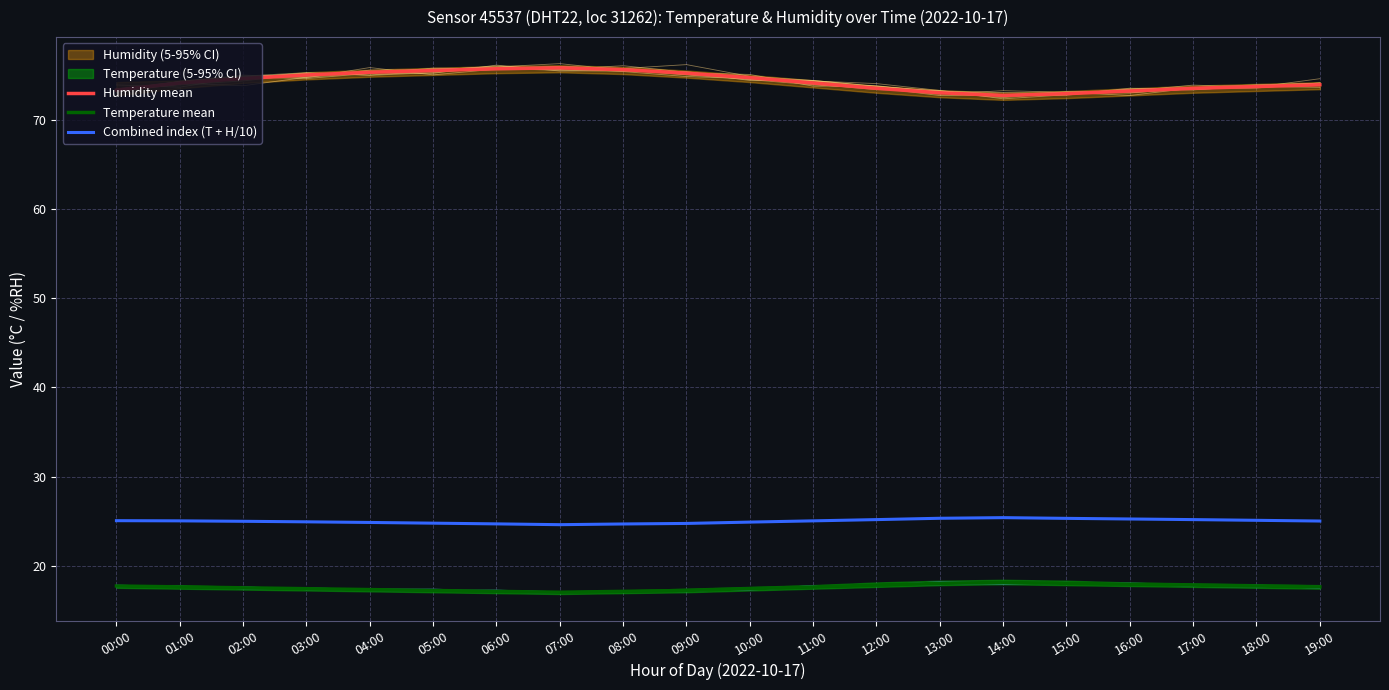

Reading left to right, what are all the values shown in this chart?

Humidity mean: 00:00=73.4	01:00=74.2	02:00=74.7	03:00=75.1	04:00=75.4	05:00=75.6	06:00=75.8	07:00=75.9	08:00=75.7	09:00=75.3	10:00=74.8	11:00=74.2	12:00=73.6	13:00=73.1	14:00=72.8	15:00=73.0	16:00=73.3	17:00=73.6	18:00=73.8	19:00=74.0
Temperature mean: 00:00=17.7	01:00=17.6	02:00=17.5	03:00=17.4	04:00=17.3	05:00=17.2	06:00=17.1	07:00=17.0	08:00=17.1	09:00=17.2	10:00=17.4	11:00=17.6	12:00=17.8	13:00=18.0	14:00=18.1	15:00=18.0	16:00=17.9	17:00=17.8	18:00=17.7	19:00=17.6
Combined index (T + H/10): 00:00=25.0	01:00=25.0	02:00=25.0	03:00=24.9	04:00=24.8	05:00=24.8	06:00=24.7	07:00=24.6	08:00=24.7	09:00=24.7	10:00=24.9	11:00=25.0	12:00=25.2	13:00=25.3	14:00=25.4	15:00=25.3	16:00=25.2	17:00=25.2	18:00=25.1	19:00=25.0